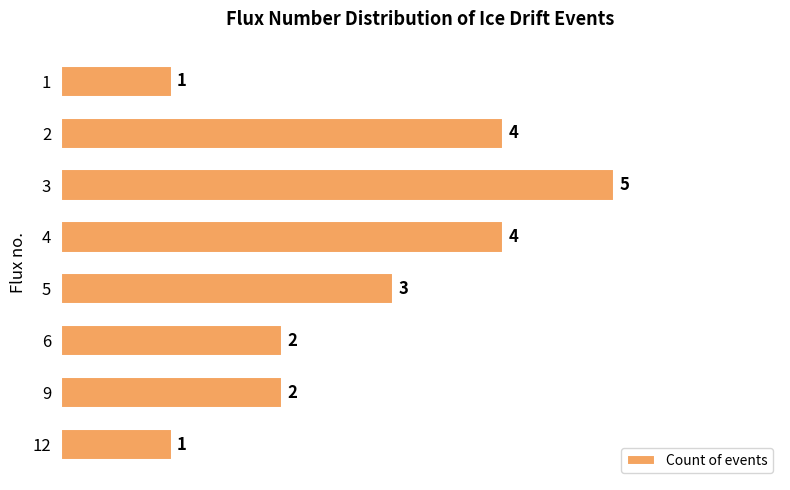

What is the value of the 6th bar from the top?

2